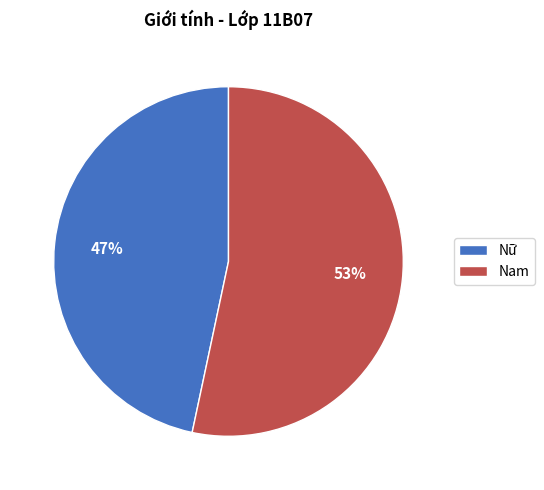

Which slice is the smallest?

Nữ